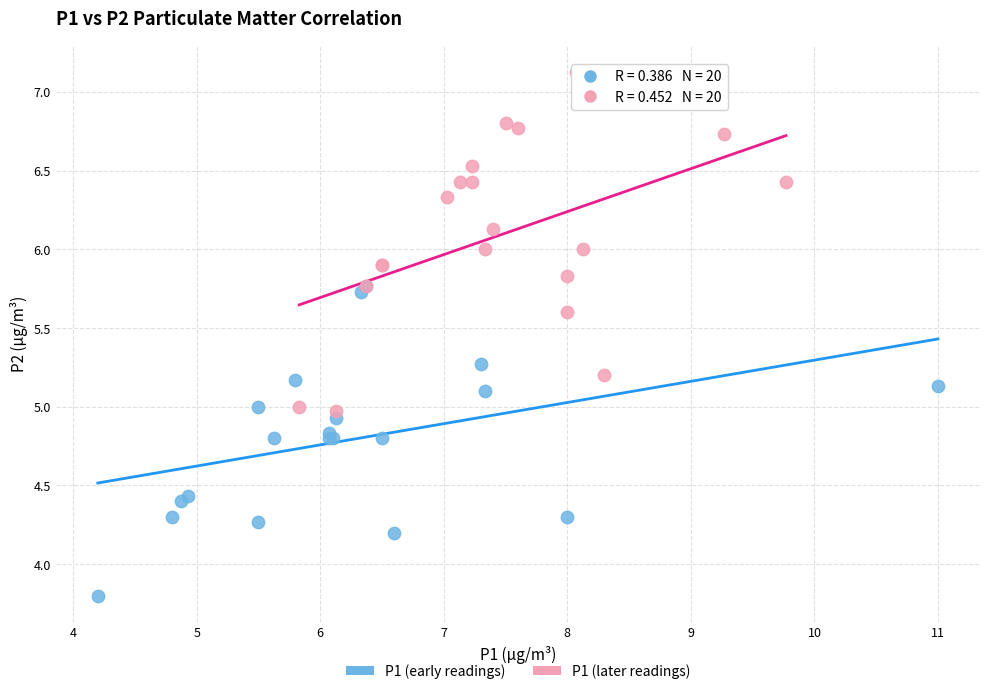

Which series contains the lowest Y value?

P1 (early readings)